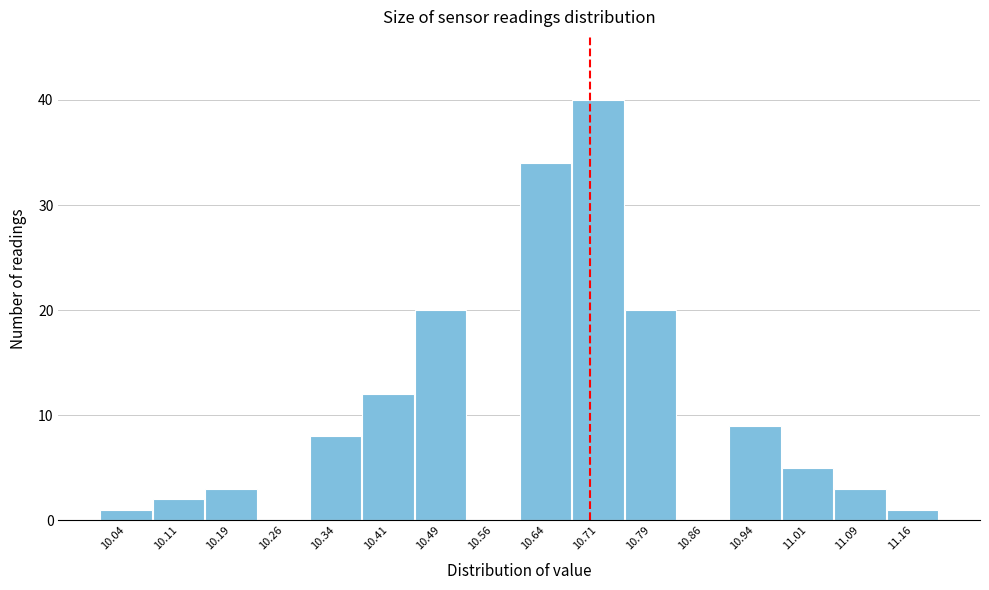

Reading left to right, transcribe this chart: for each bar, give the range it covers on the x-axis and its height. Neither the bar edges nor the heights are printed on the chart, so give them approximately, as read against the axes.

10.000 to 10.075: 1
10.075 to 10.150: 2
10.150 to 10.225: 3
10.225 to 10.300: 0
10.300 to 10.375: 8
10.375 to 10.450: 12
10.450 to 10.525: 20
10.525 to 10.600: 0
10.600 to 10.675: 34
10.675 to 10.750: 40
10.750 to 10.825: 20
10.825 to 10.900: 0
10.900 to 10.975: 9
10.975 to 11.050: 5
11.050 to 11.125: 3
11.125 to 11.200: 1